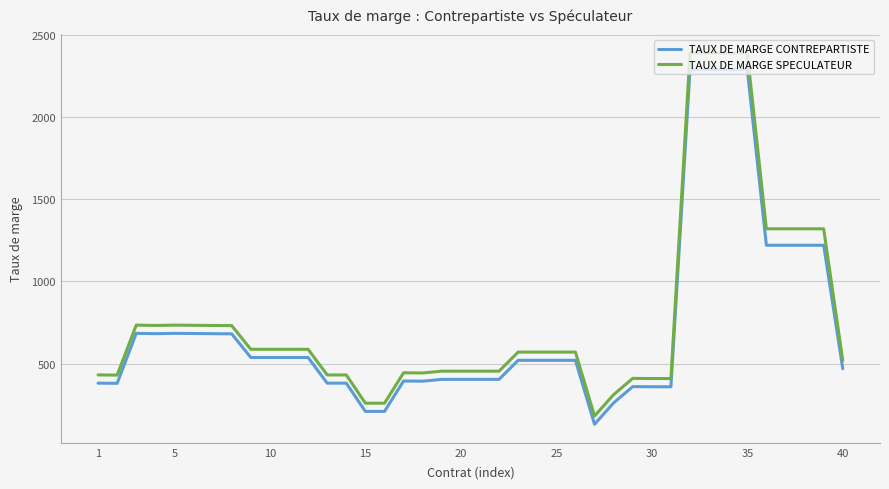

What is the maximum value for TAUX DE MARGE CONTREPARTISTE?

2290